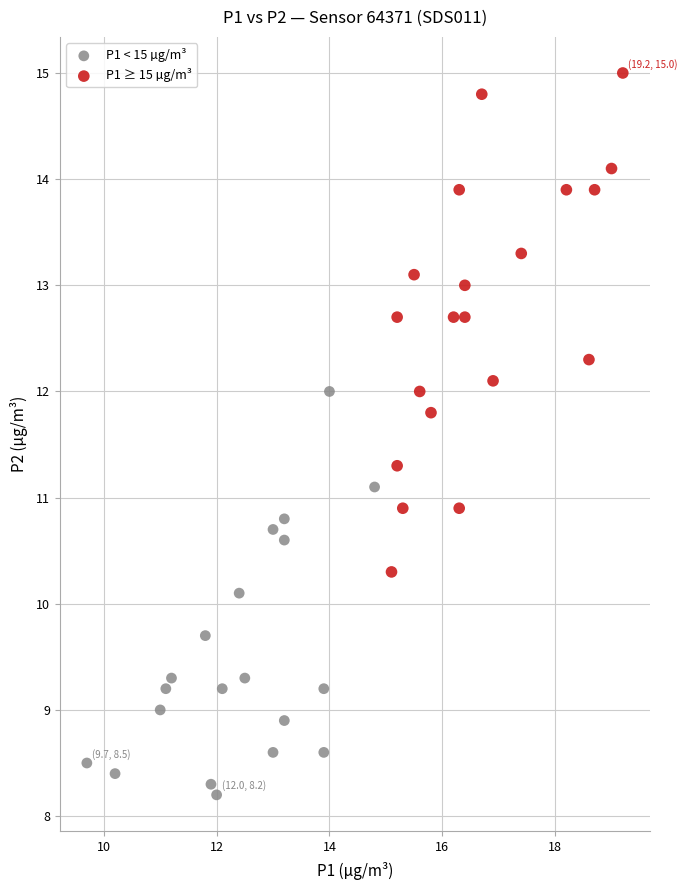

Which series has the largest Y range (max minus min)?

P1 ≥ 15 µg/m³